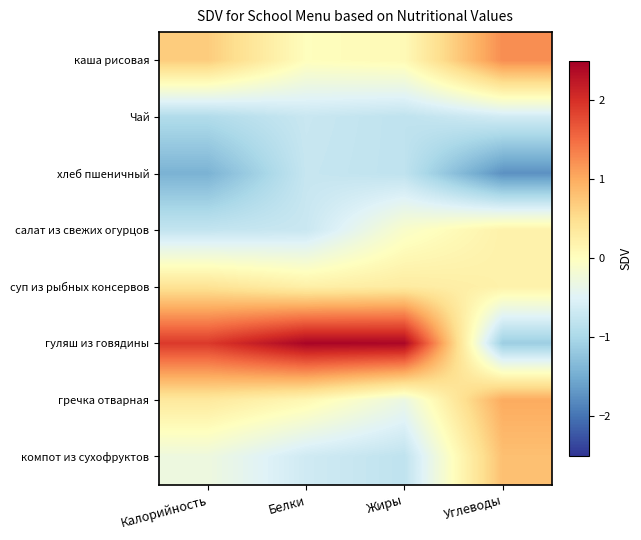

At how many categories does at least one series exceed -1?

4